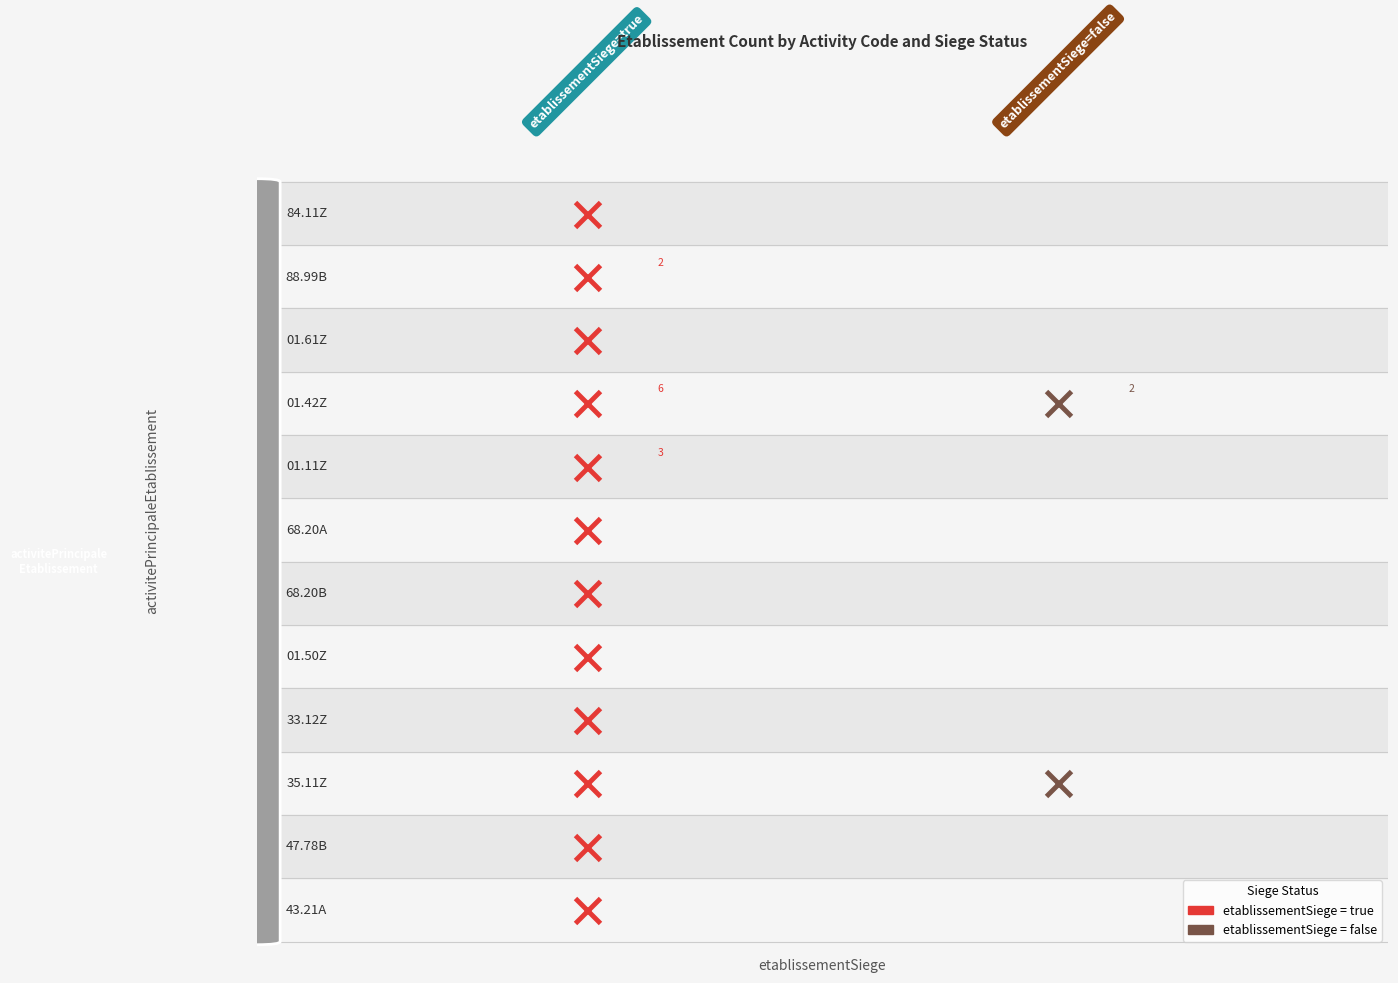

Reading left to right, list all the values displayed in this chart.

true: 84.11Z=1	88.99B=2	01.61Z=1	01.42Z=6	01.11Z=3	68.20A=1	68.20B=1	01.50Z=1	33.12Z=1	35.11Z=1	47.78B=1	43.21A=1
false: 84.11Z=0	88.99B=0	01.61Z=0	01.42Z=2	01.11Z=0	68.20A=0	68.20B=0	01.50Z=0	33.12Z=0	35.11Z=1	47.78B=0	43.21A=0